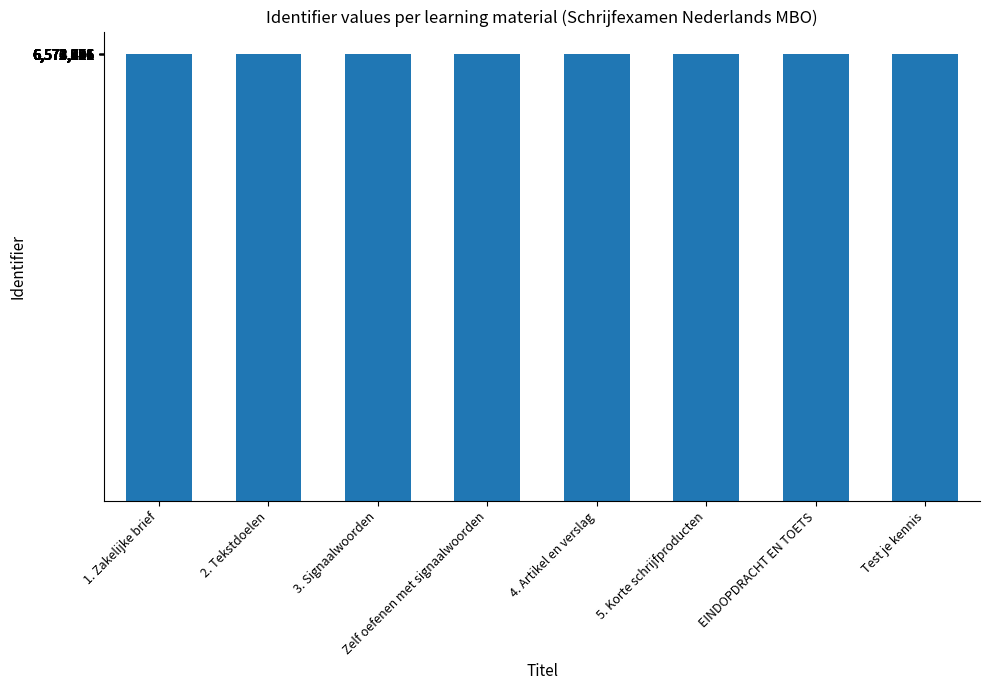

What is the greatest value displayed?

6573993